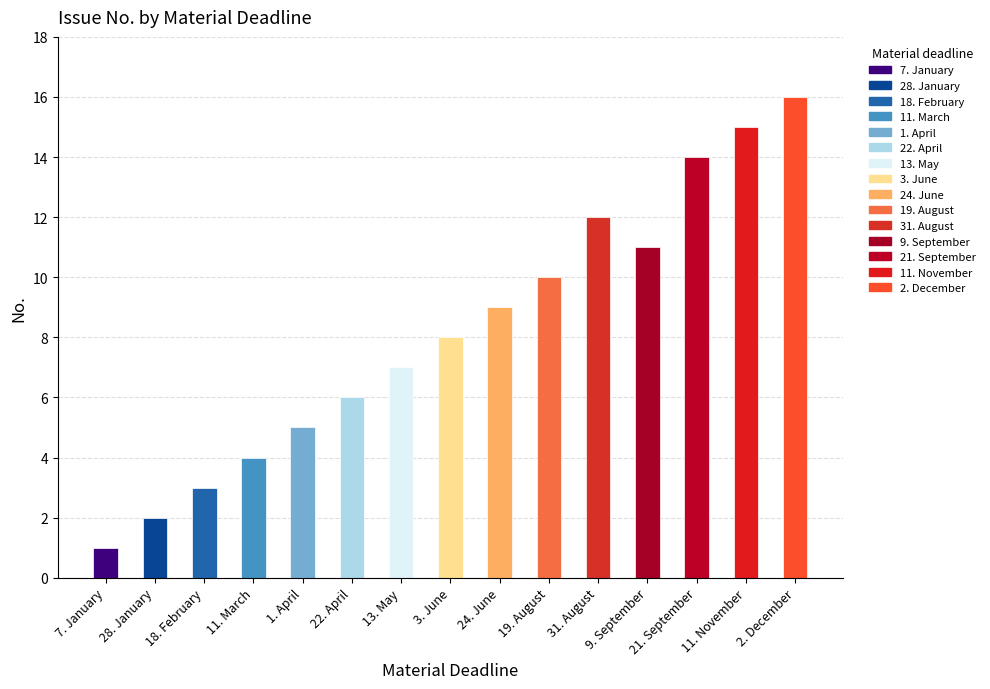

At which label does the data first exceed 8?

24. June